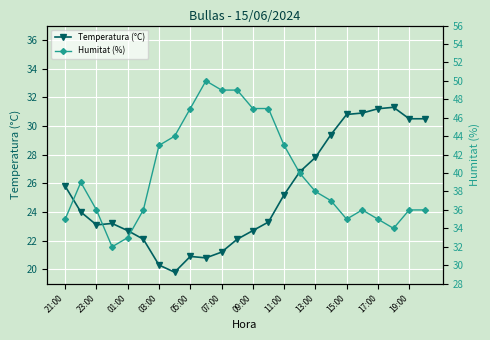

List the series in order of their peak value, lowest first.

Temperatura (°C), Humitat (%)